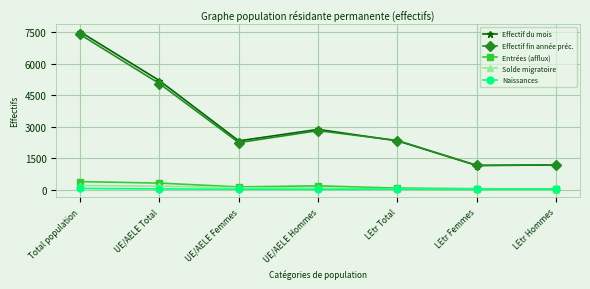

What is the difference between the highest and lowest values at LEtr Total?

2316